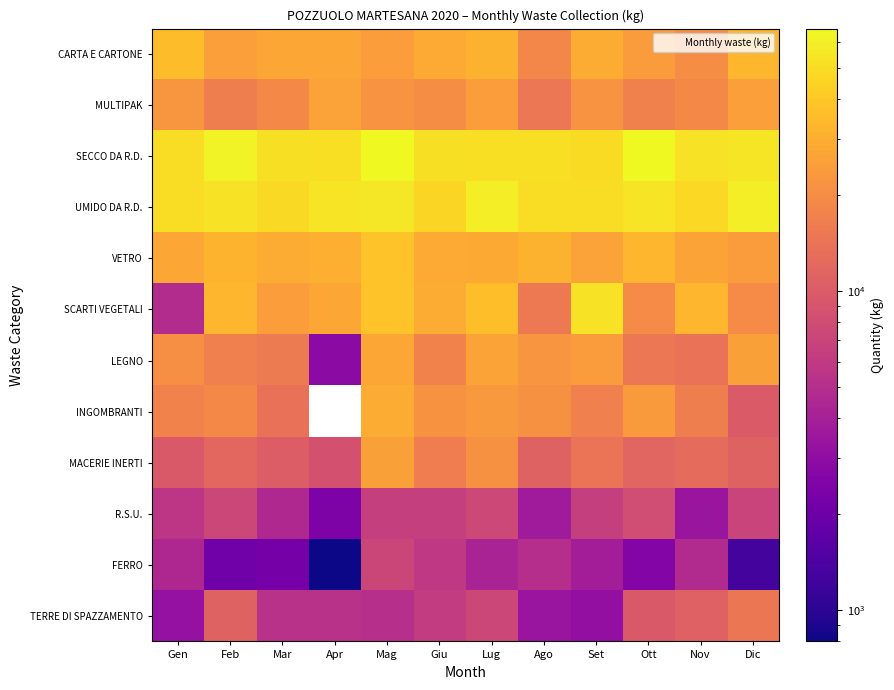

What is the total value across all series at Nov?

259980.0